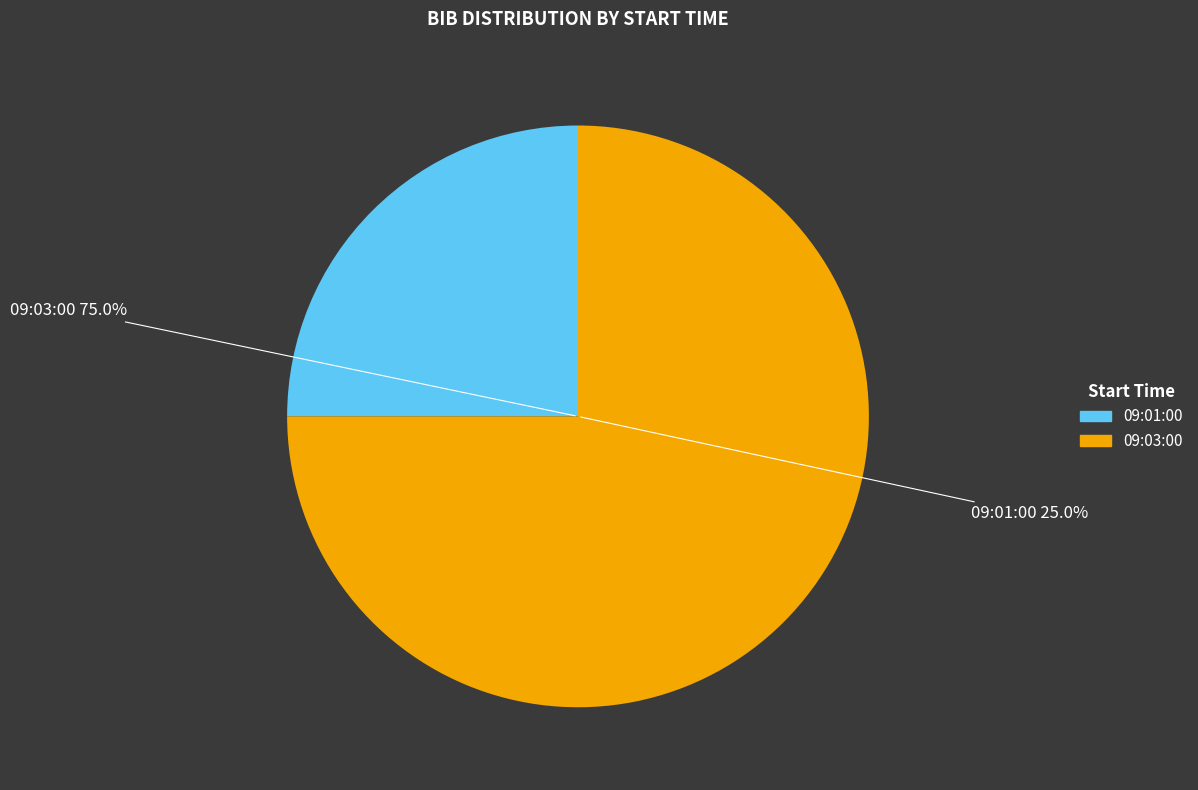

To the nearest percent, what portion does 09:01:00 represent?

25%